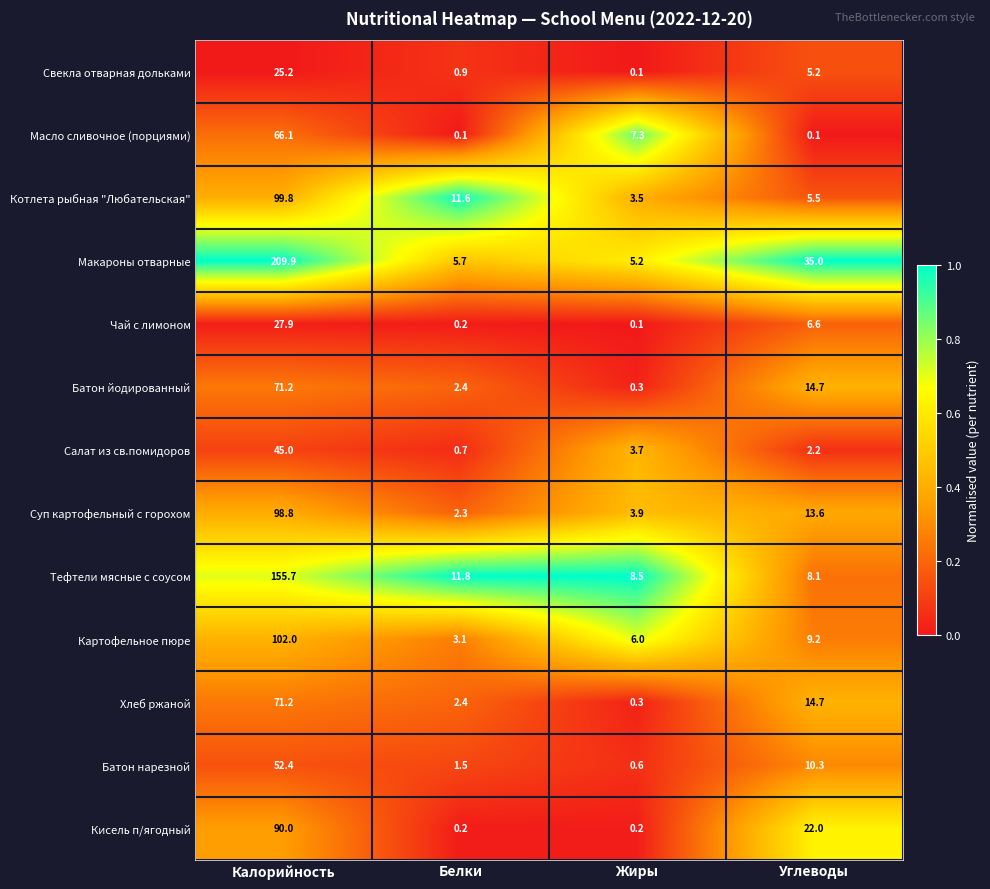

What is the sum of all Картофельное пюре values?

120.3